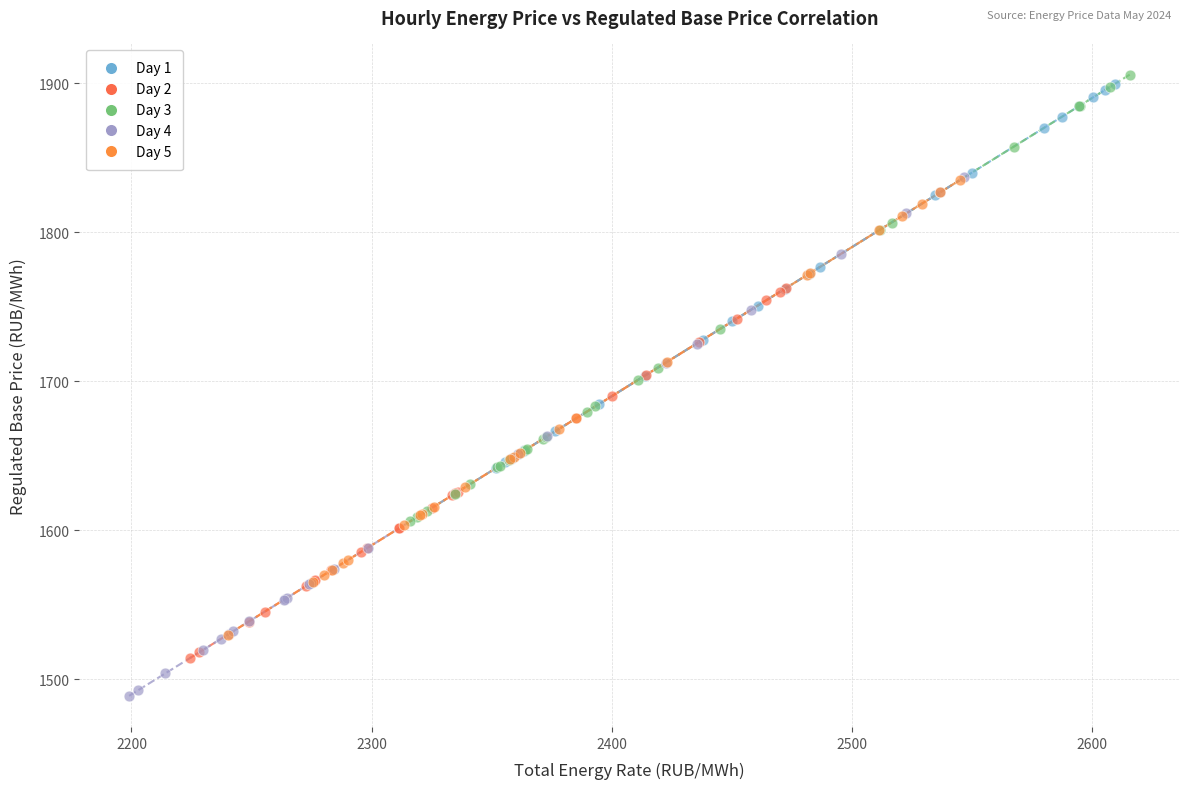

Which series contains the lowest Y value?

Day 4